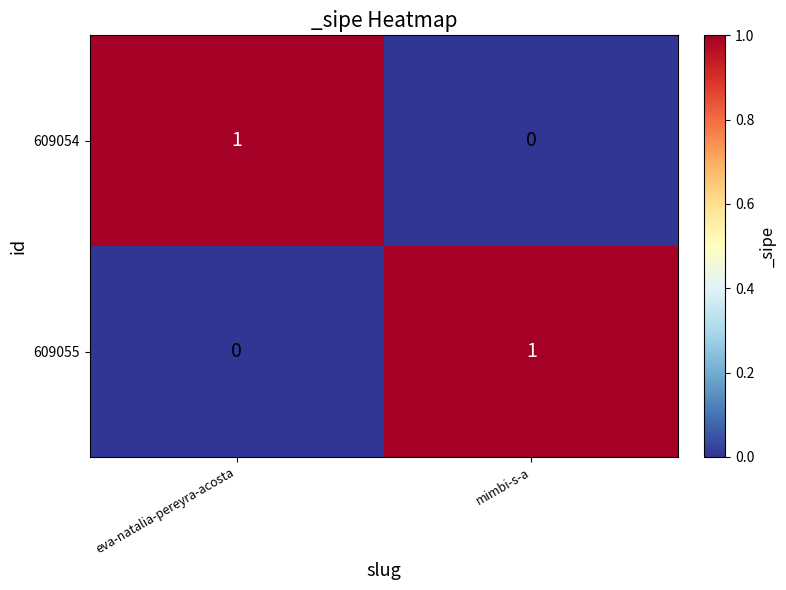

Which category has the lowest value in the 609055 series?

eva-natalia-pereyra-acosta